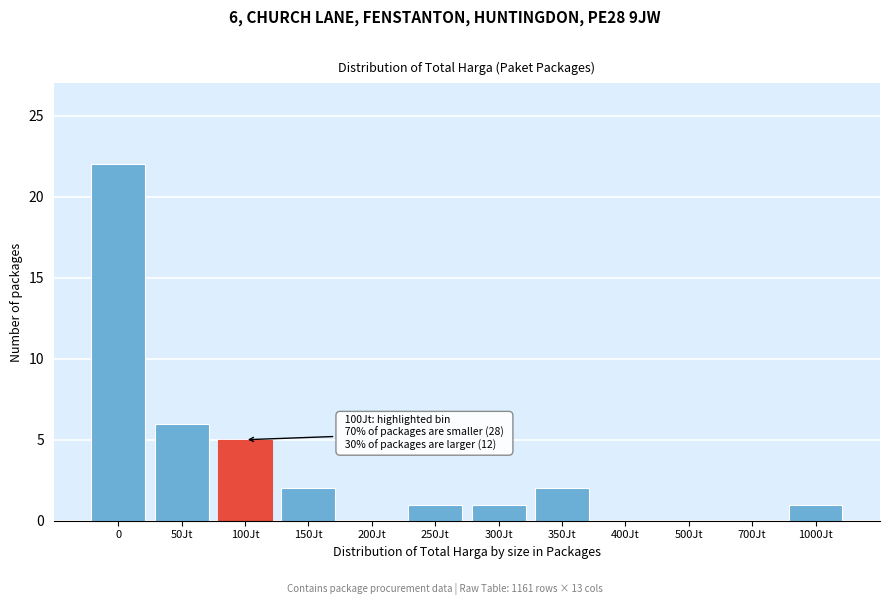

Reading left to right, extract all data points from this chart.

0=22	50Jt=6	100Jt=5	150Jt=2	200Jt=0	250Jt=1	300Jt=1	350Jt=2	400Jt=0	500Jt=0	700Jt=0	1000Jt=1